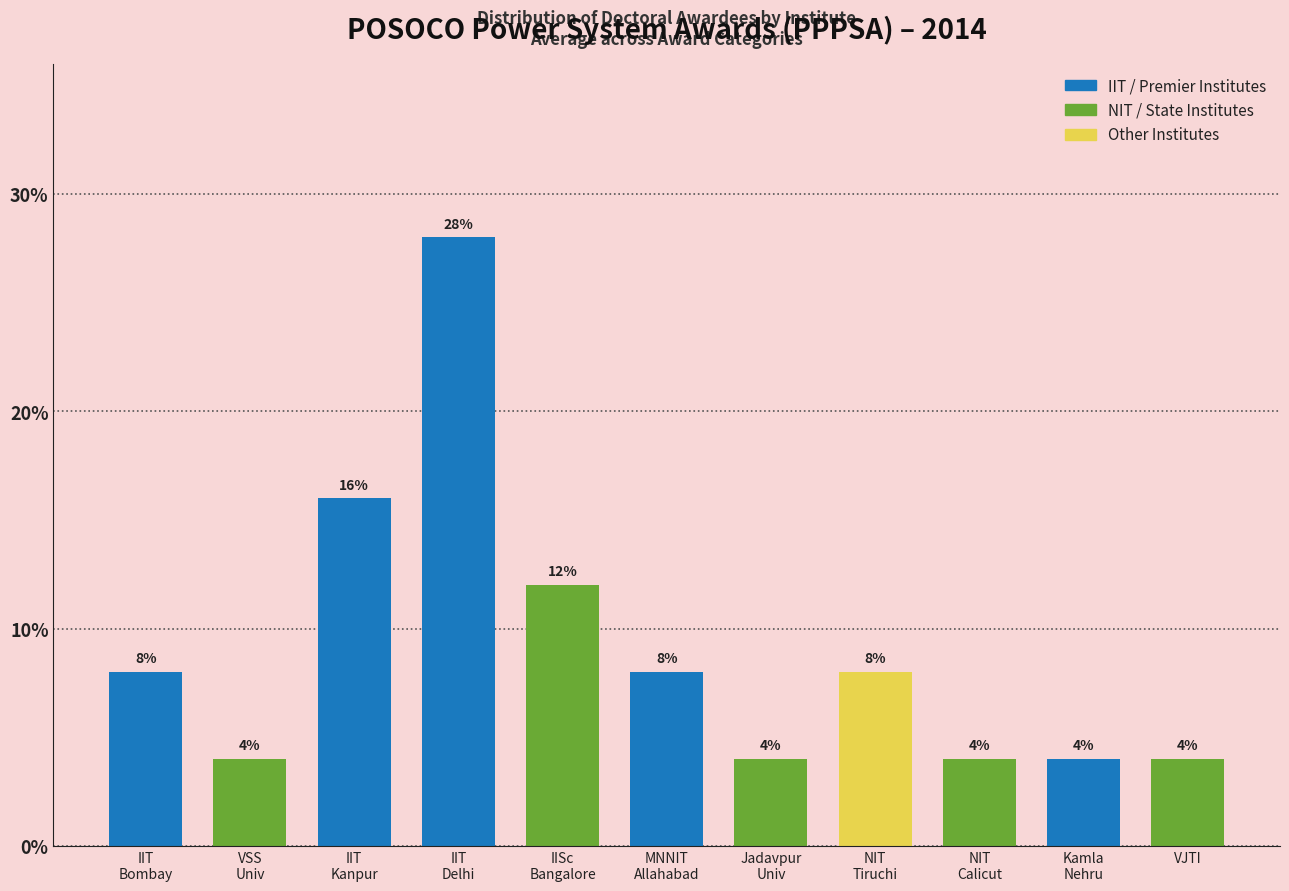

Reading right to left, list all the values displayed in this chart.

4.0	4.0	4.0	8.0	4.0	8.0	12.0	28.0	16.0	4.0	8.0